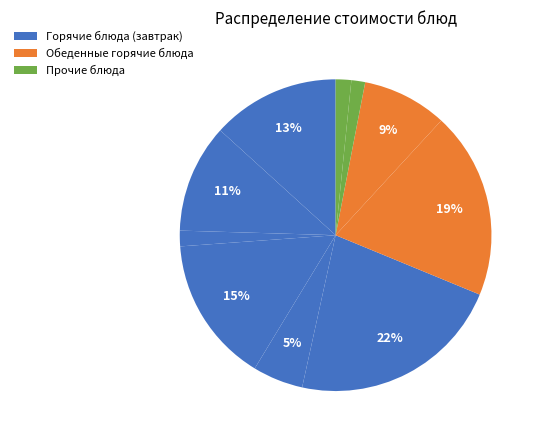

Which slice is the largest?

Суп картофельный